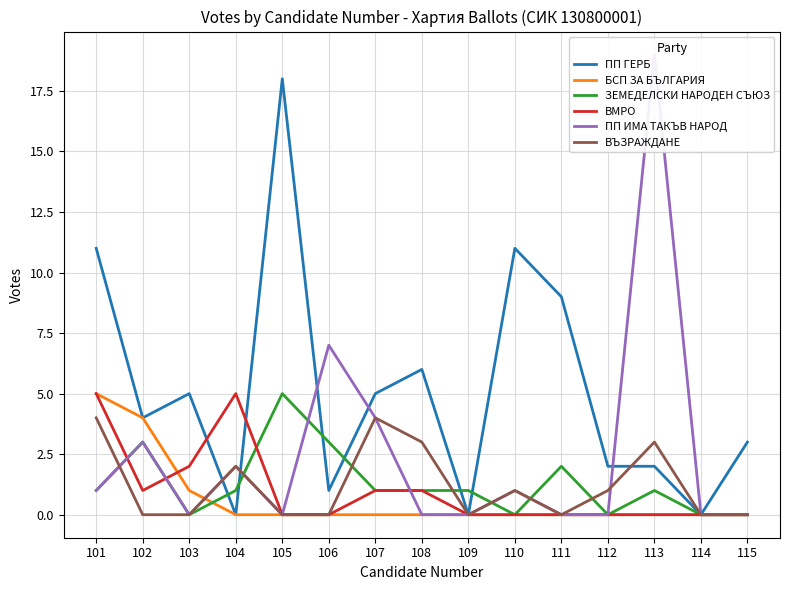

The value of ПП ГЕРБ at 107 is 5. True or false?

True